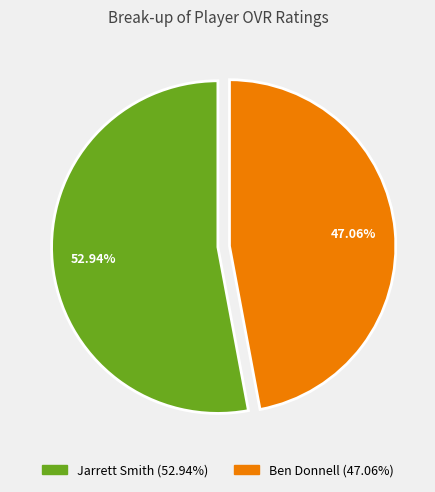

What is the ratio of the value at Jarrett Smith to the value at Ben Donnell?

1.1